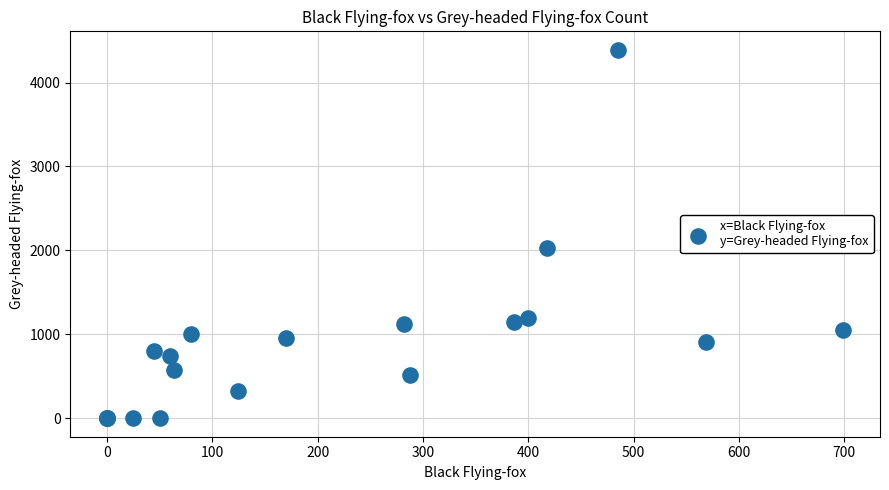

What Y value in the scatter plot is closest to 2195?

2025